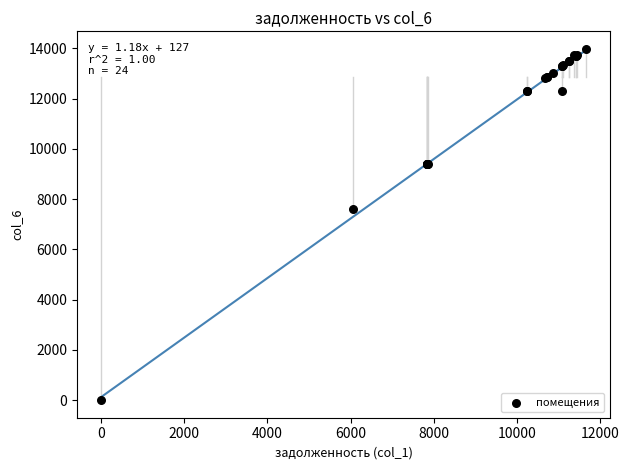

What Y value in the scatter plot is closest to 6987?

7612.5